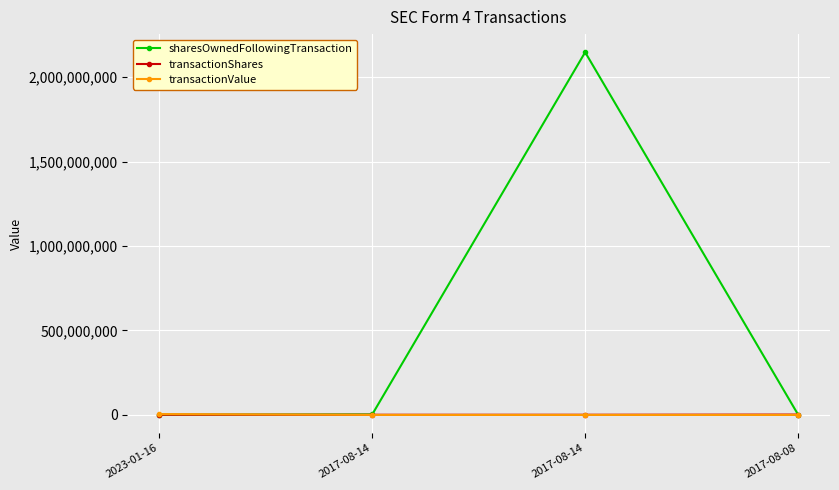

How many series are shown in this chart?

3